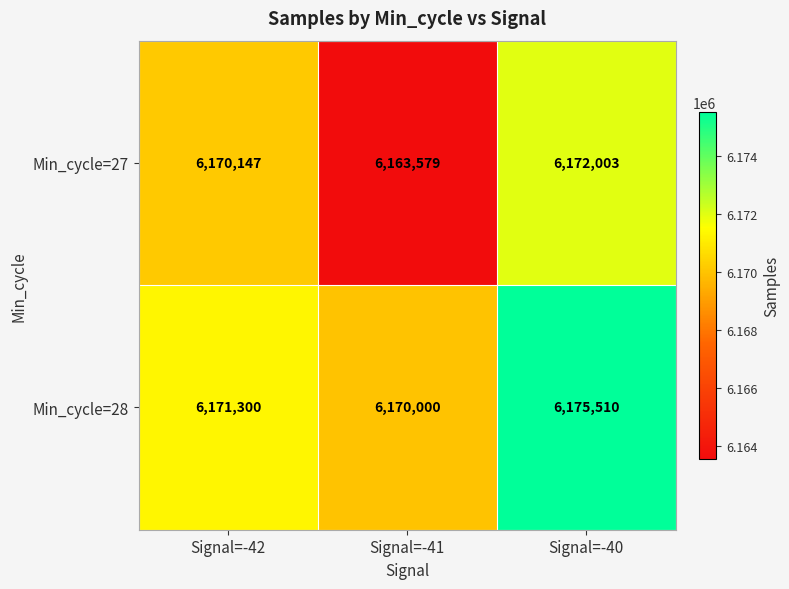

What is the difference between the highest and lowest values at Signal=-42?

1153